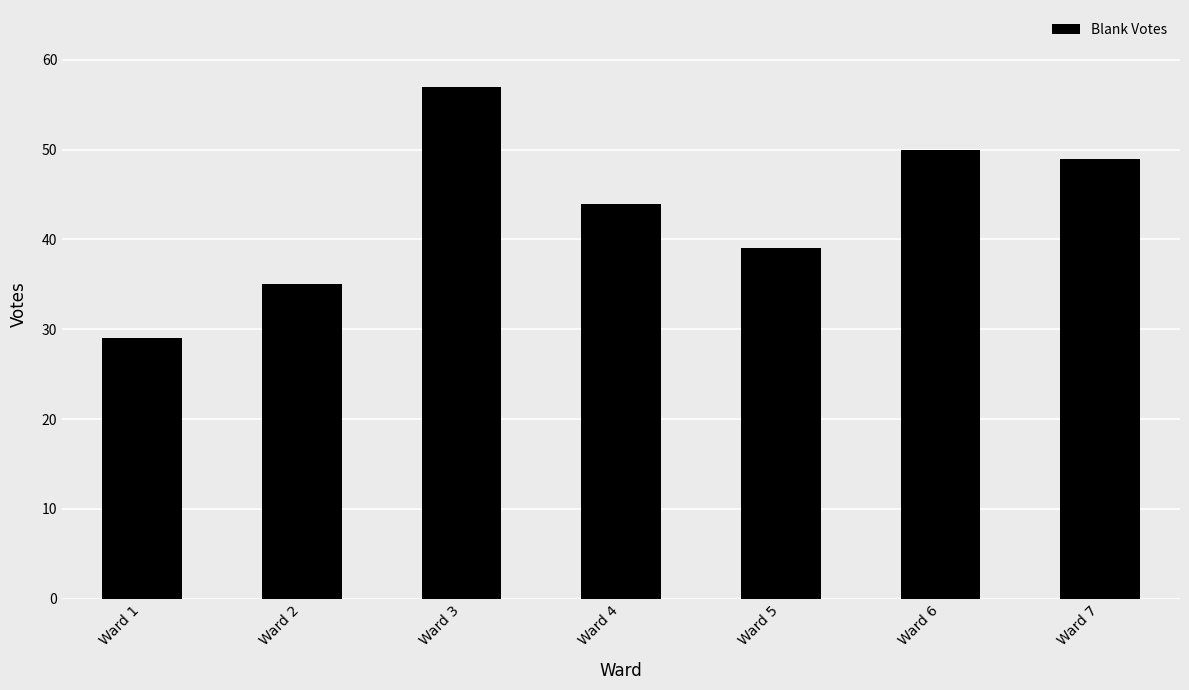

Count the number of data series in this chart.

1